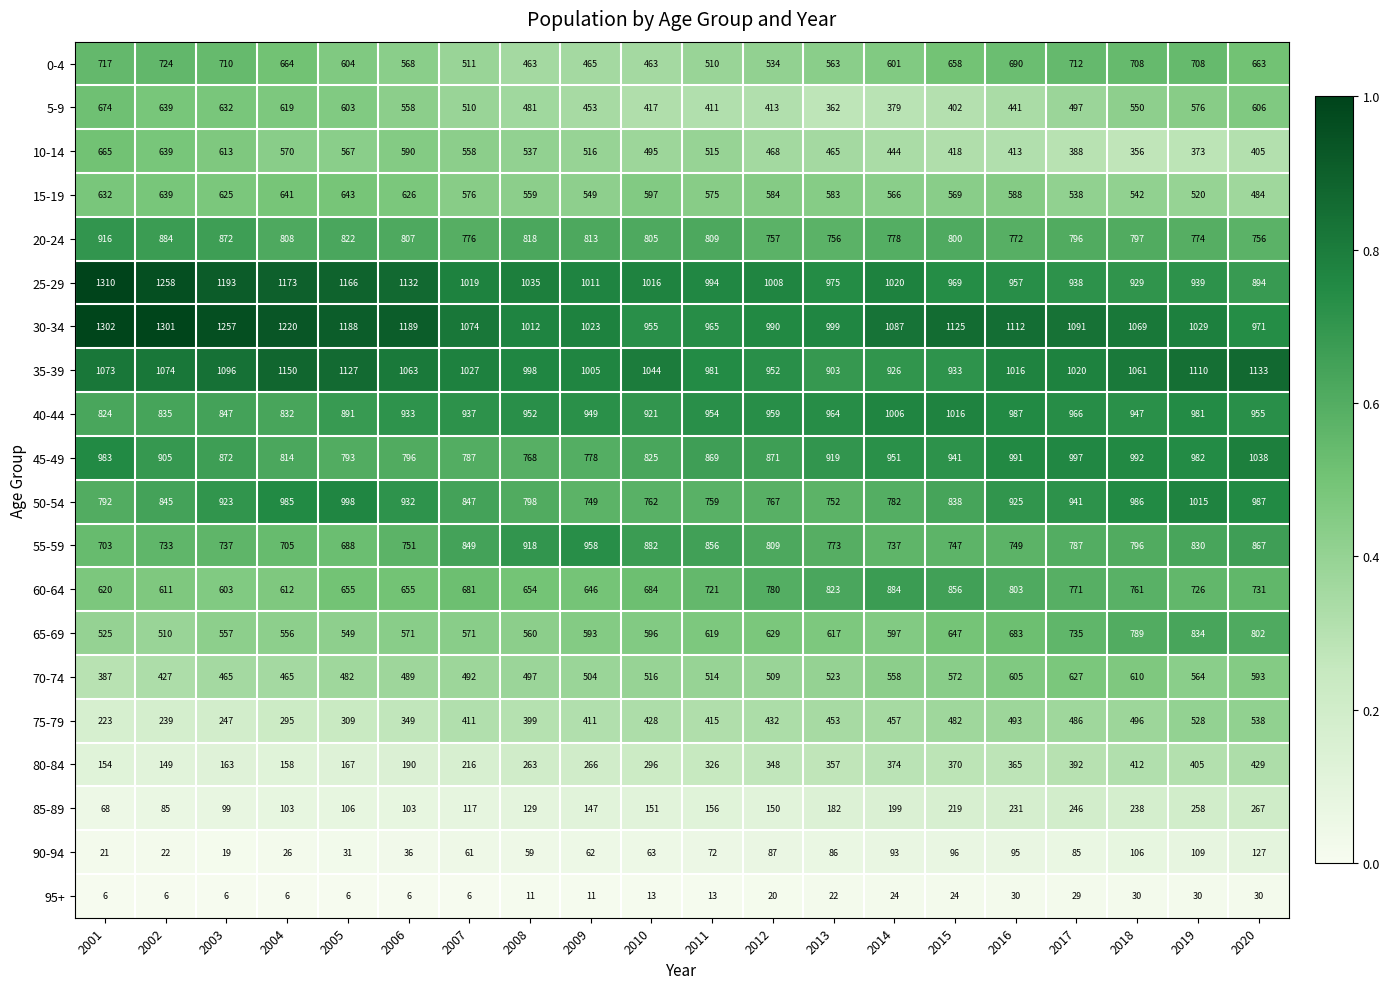

What is the minimum value for 5-9?

362